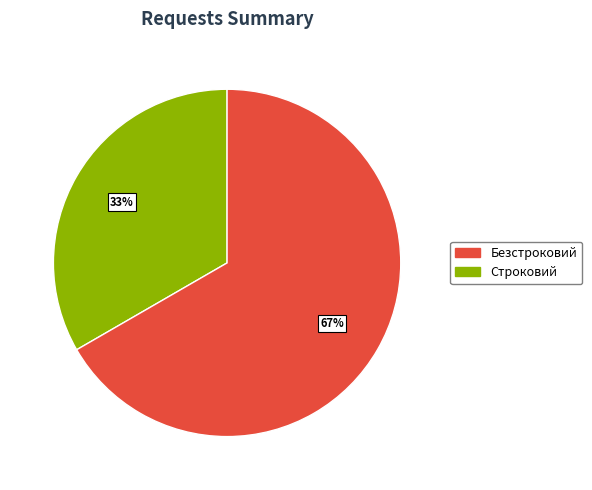

Is there any slice that represents more than half of the pie?

Yes